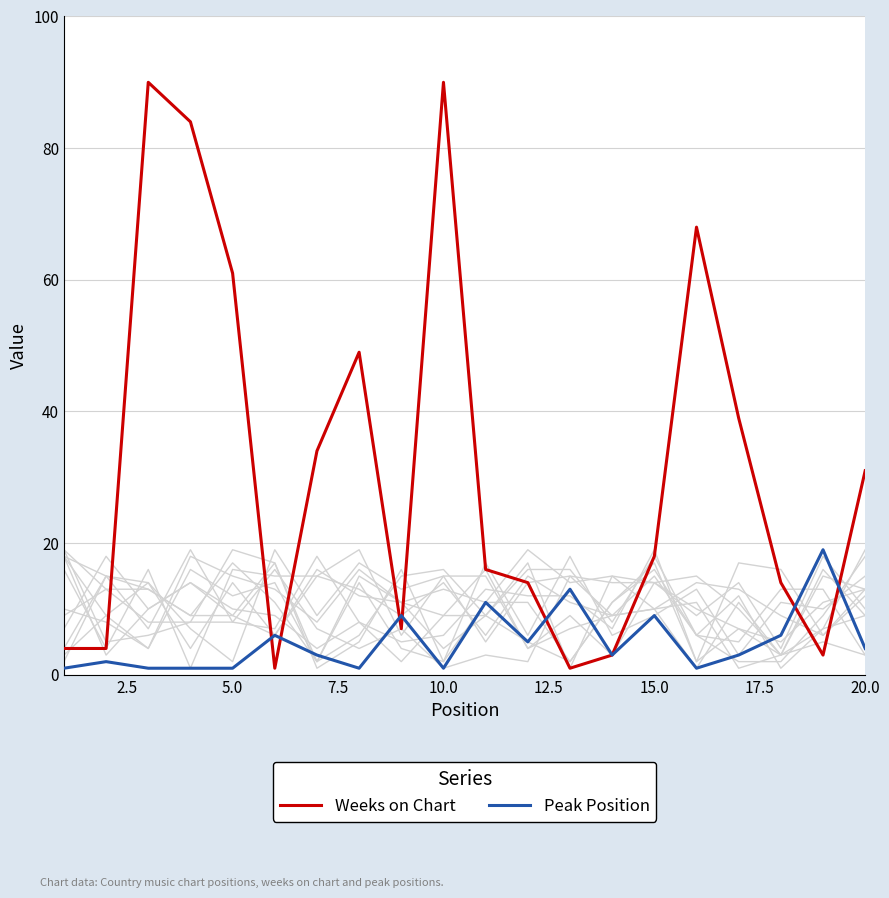

The Weeks on Chart series shows 18 at 15.0. True or false?

True